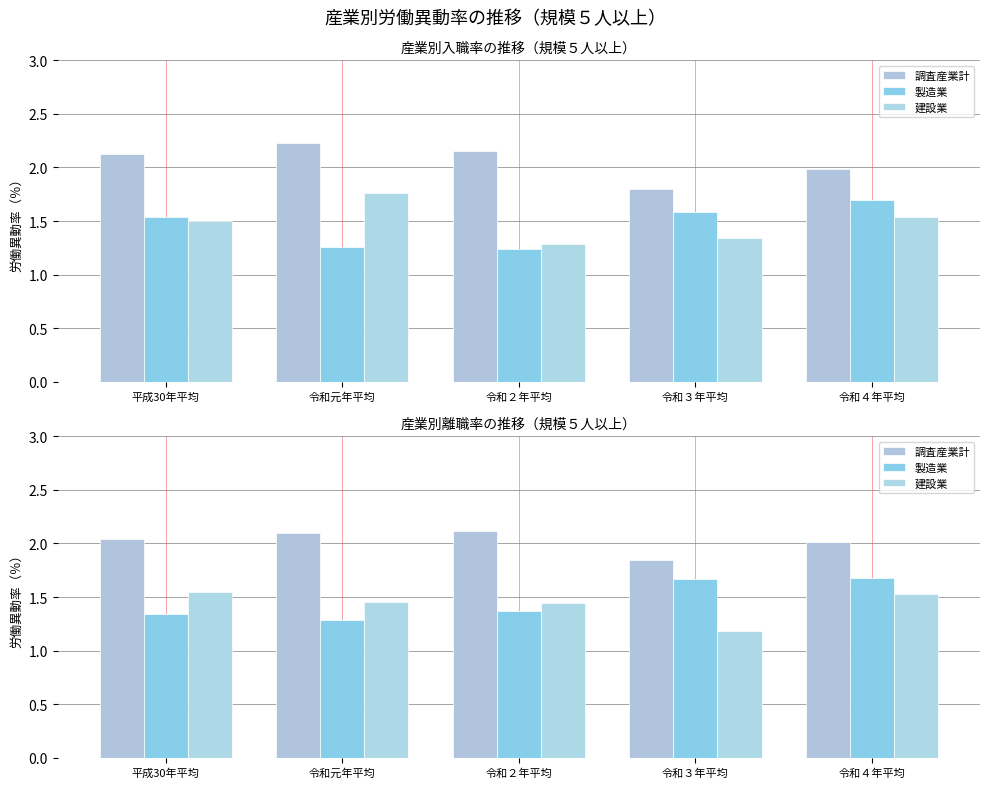

What position from the right is 平成30年平均?

5